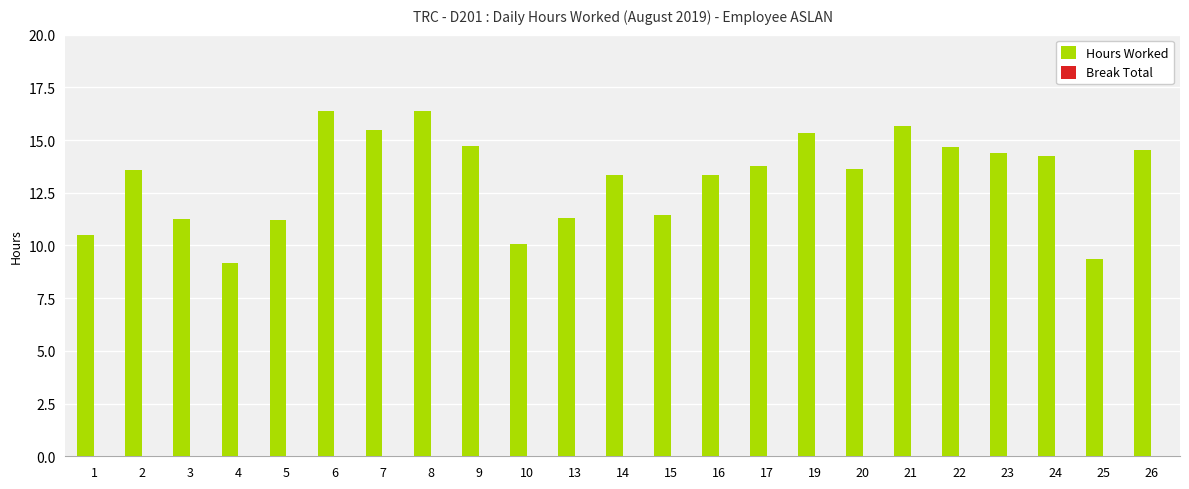

What is the value of the 9th bar from the left?

14.7